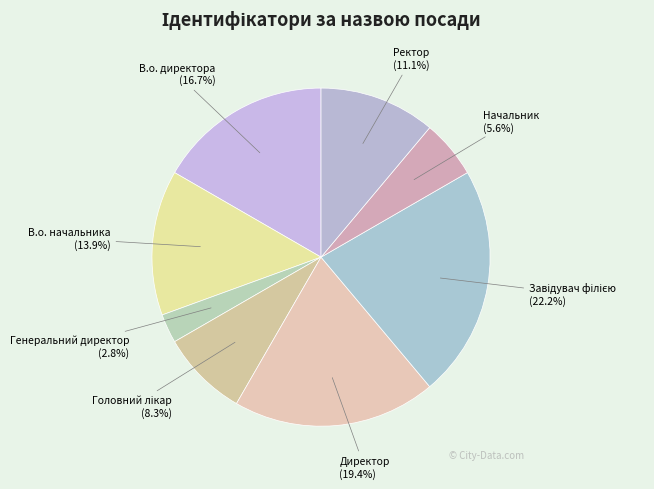

Which slice is the smallest?

Генеральний директор